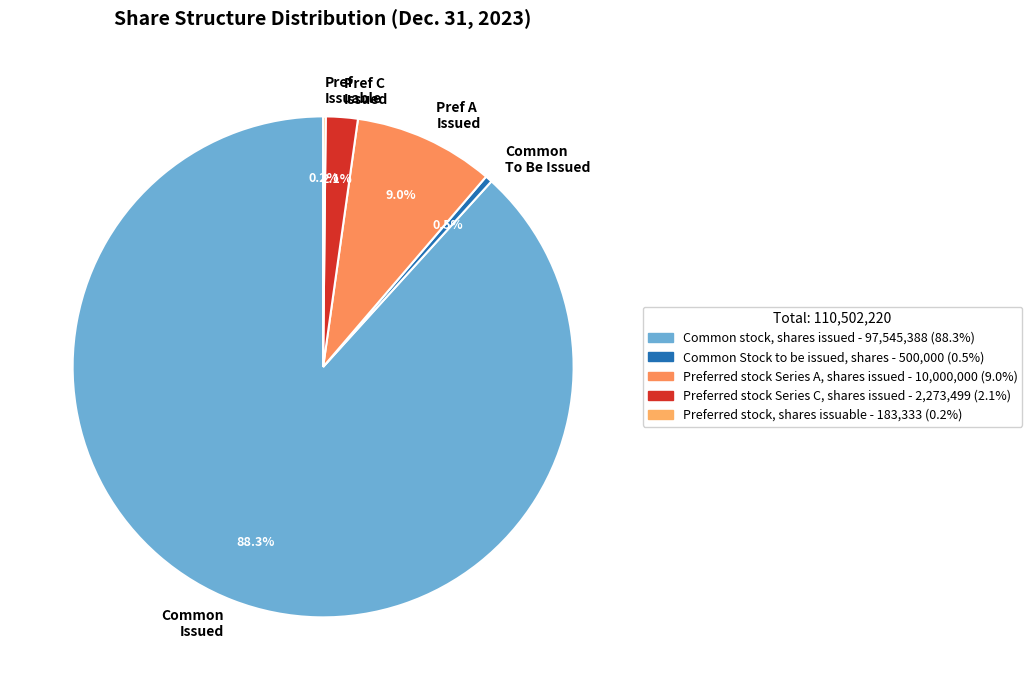

Which has a higher value, Pref C Issued or Pref A Issued?

Pref A Issued